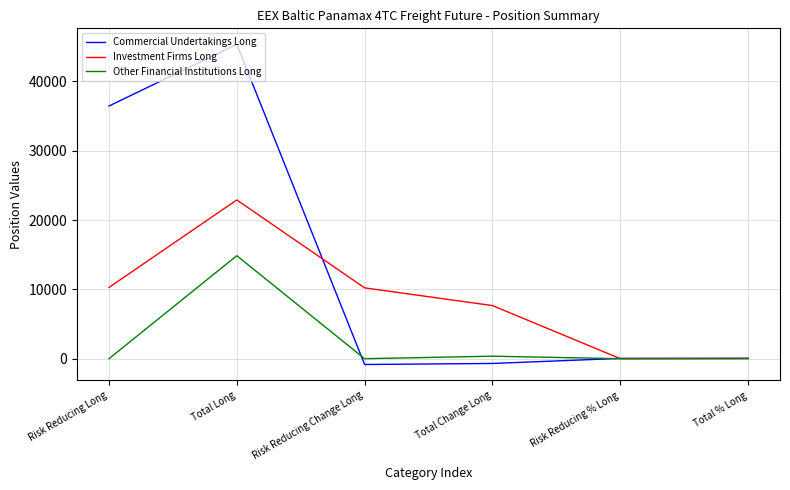

Where is Investment Firms Long nearest to the value 11457?

Risk Reducing Long